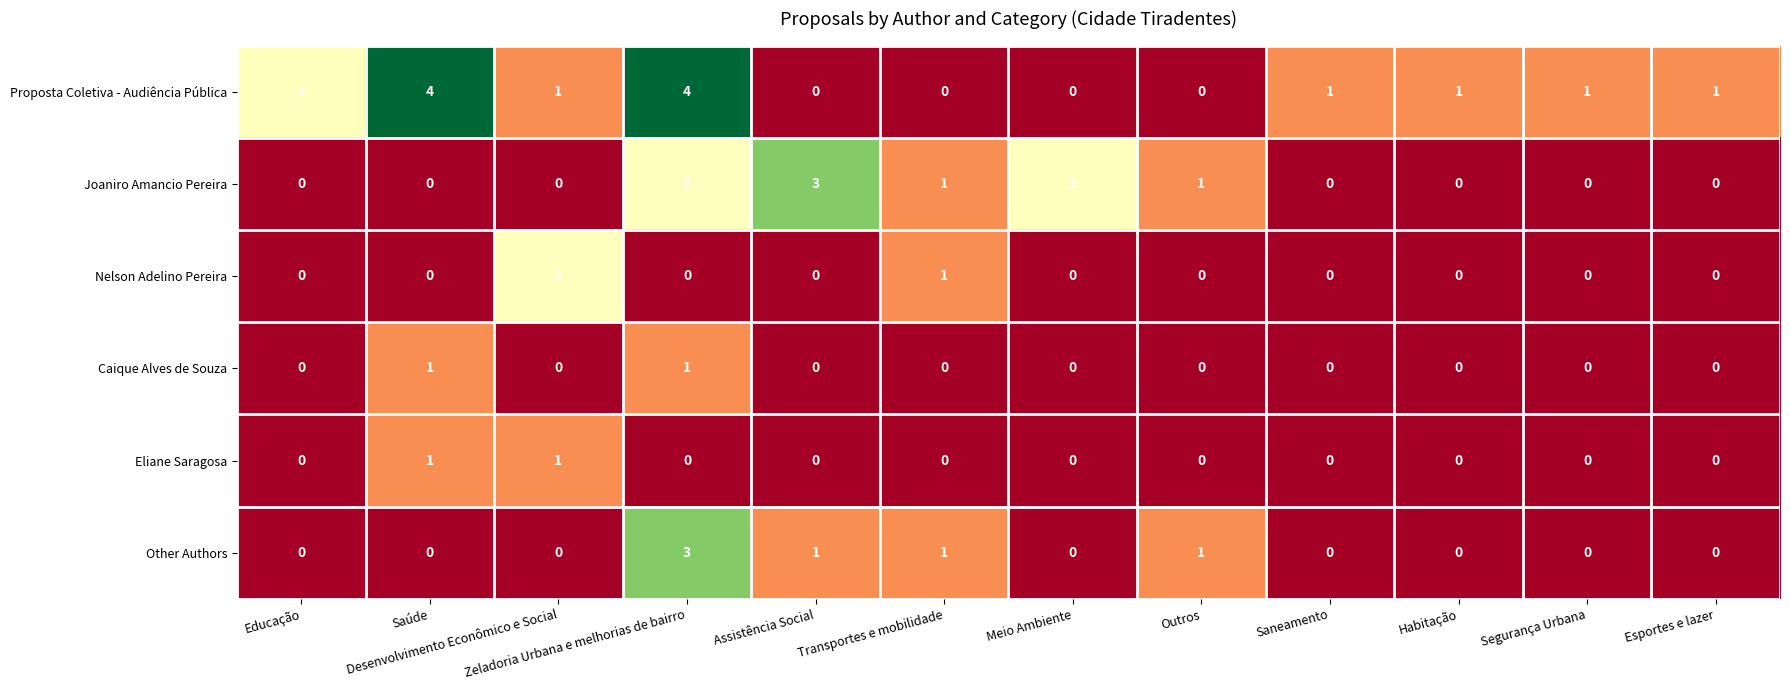

How many Caique Alves de Souza values are between 0 and 1?

12